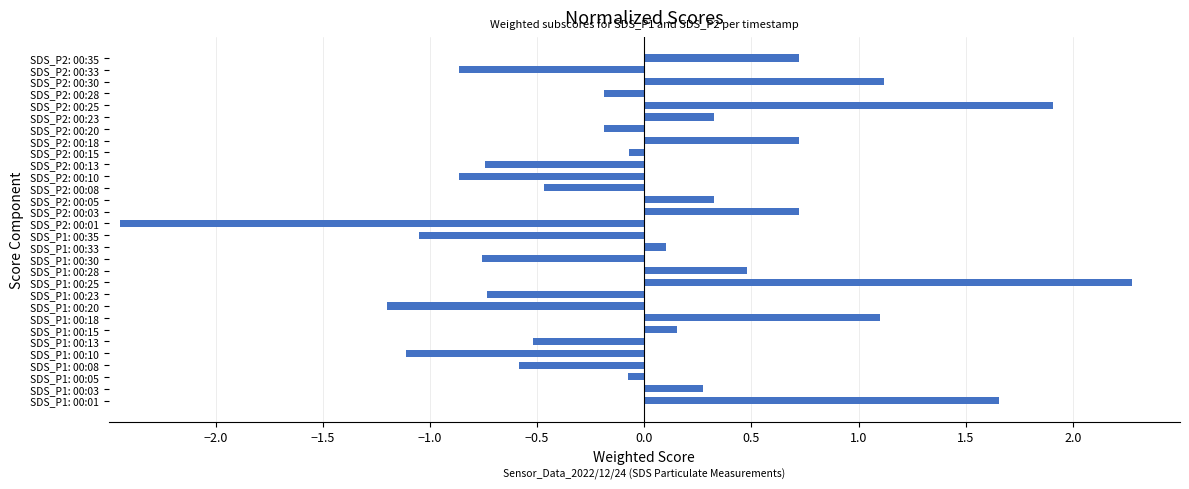

Is it true that the value at SDS_P2: 00:35 is 0.2?

False